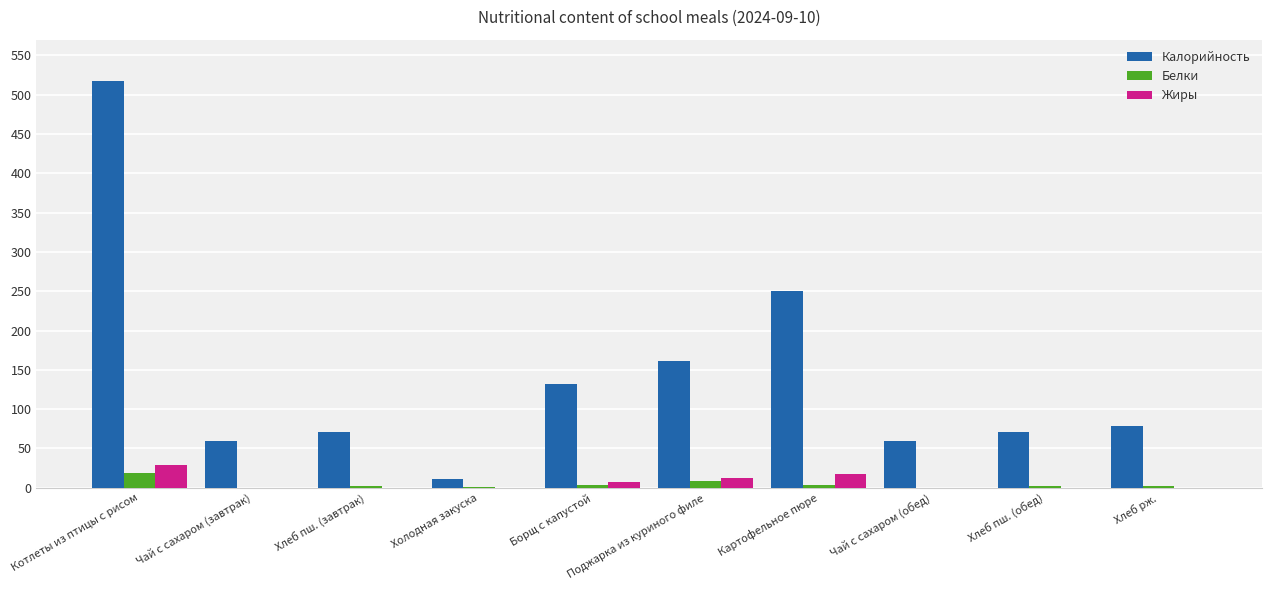

The Калорийность series shows 79.1 at Хлеб рж.. True or false?

True